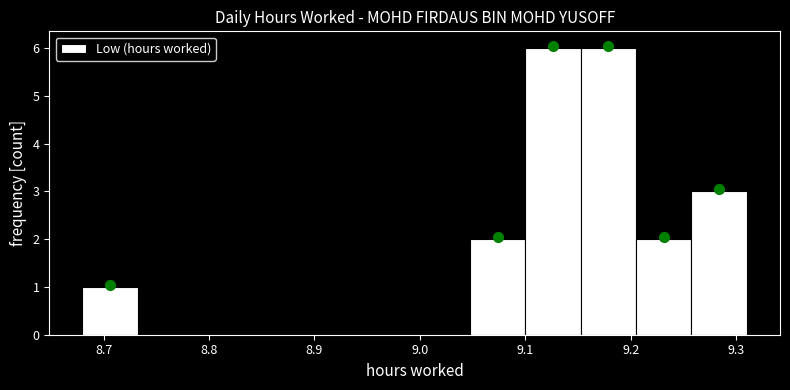

Reading left to right, transcribe this chart: for each bar, give the range it covers on the x-axis and its height. Neither the bar edges nor the heights are printed on the chart, so give them approximately, as read against the axes.

8.68 to 8.73: 1
8.73 to 8.79: 0
8.79 to 8.84: 0
8.84 to 8.89: 0
8.89 to 8.94: 0
8.94 to 9.00: 0
9.00 to 9.05: 0
9.05 to 9.10: 2
9.10 to 9.15: 6
9.15 to 9.21: 6
9.21 to 9.26: 2
9.26 to 9.31: 3